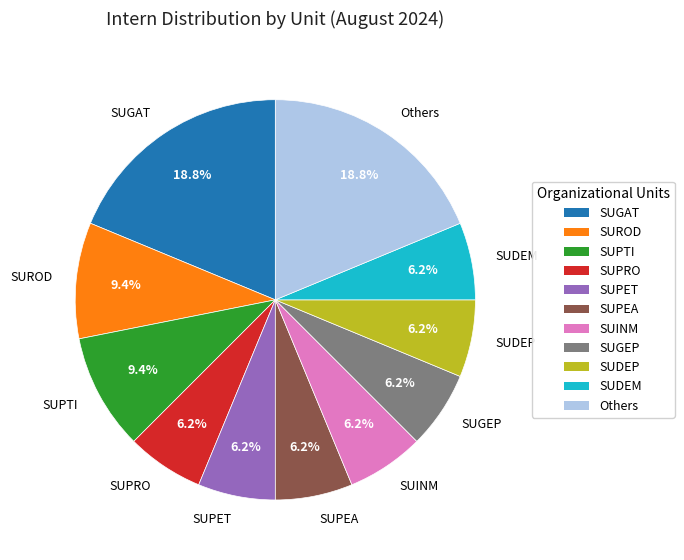

True or false: SUROD accounts for 9% of the total.

True